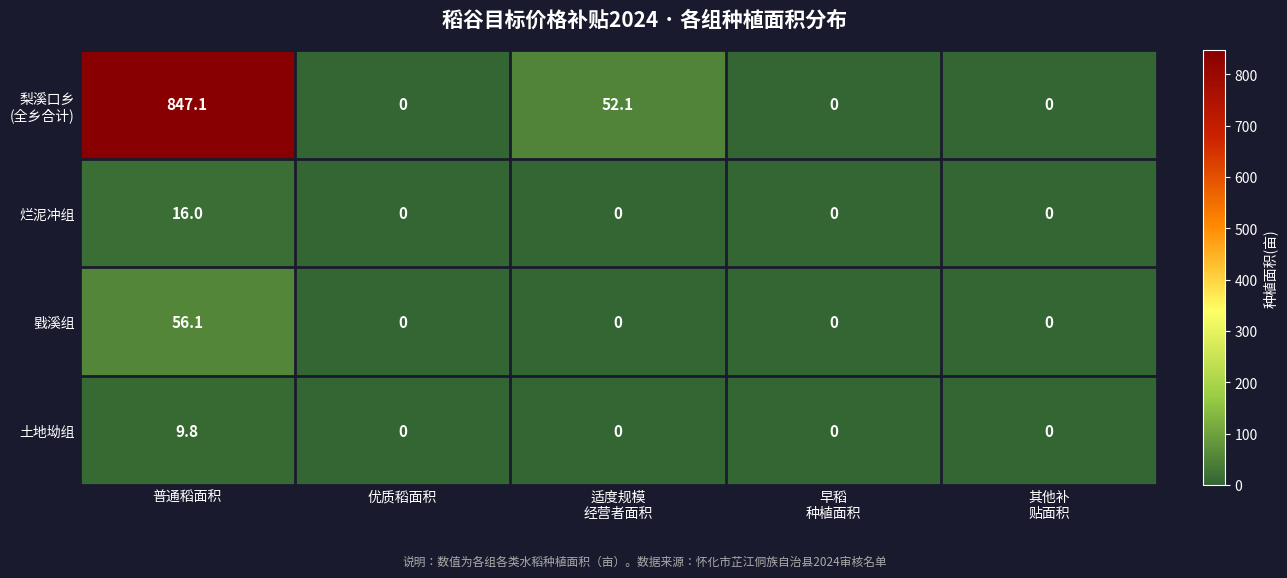

The 戥溪组 series shows 91.3 at 普通稻面积. True or false?

False